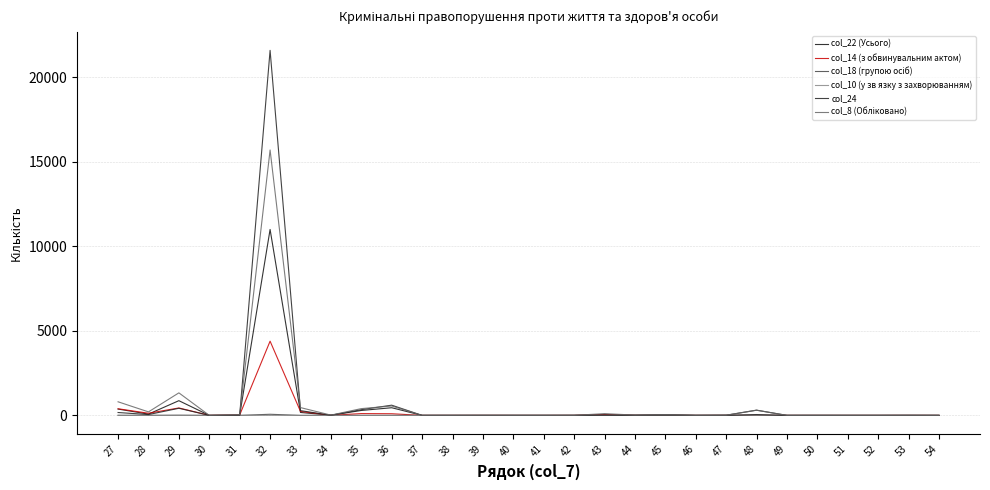

Does the chart have visible grid lines?

Yes